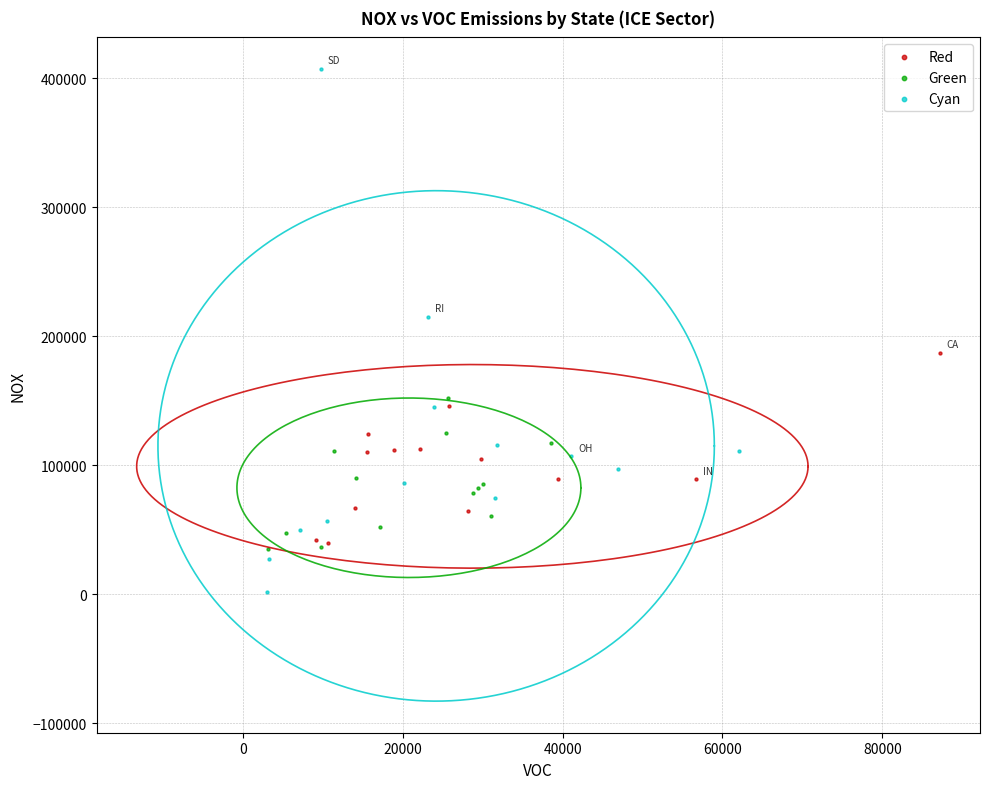

What are all the series names shown in the legend?

Red, Green, Cyan